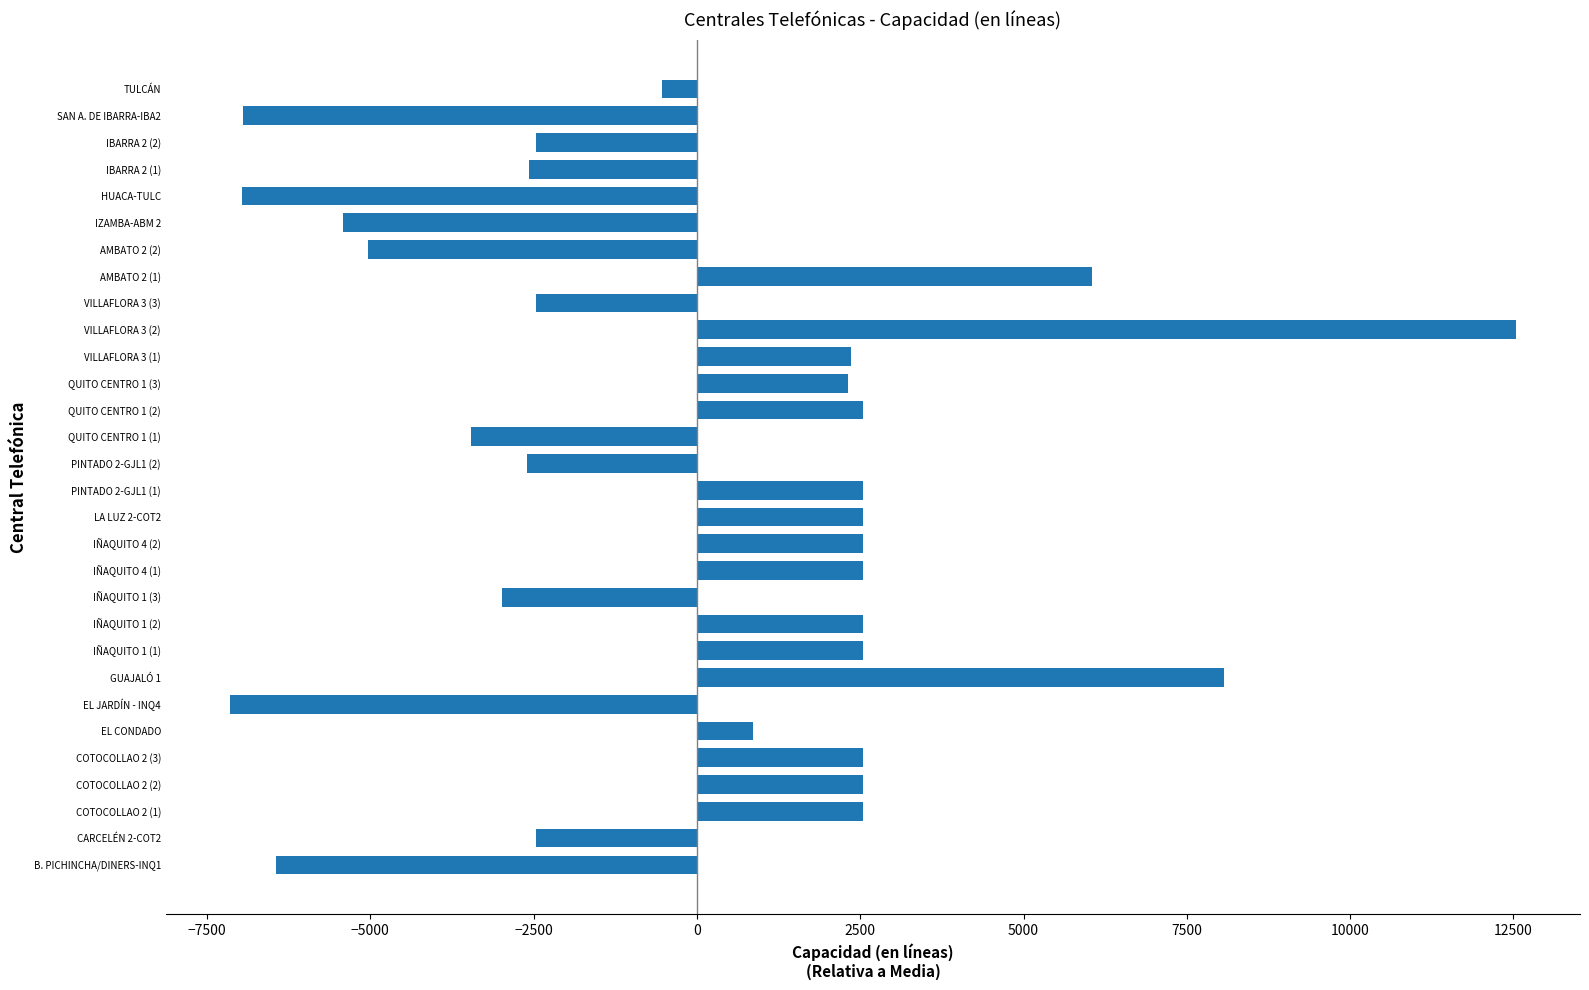

At which category does the chart reach its peak across all series?

VILLAFLORA 3 (2)